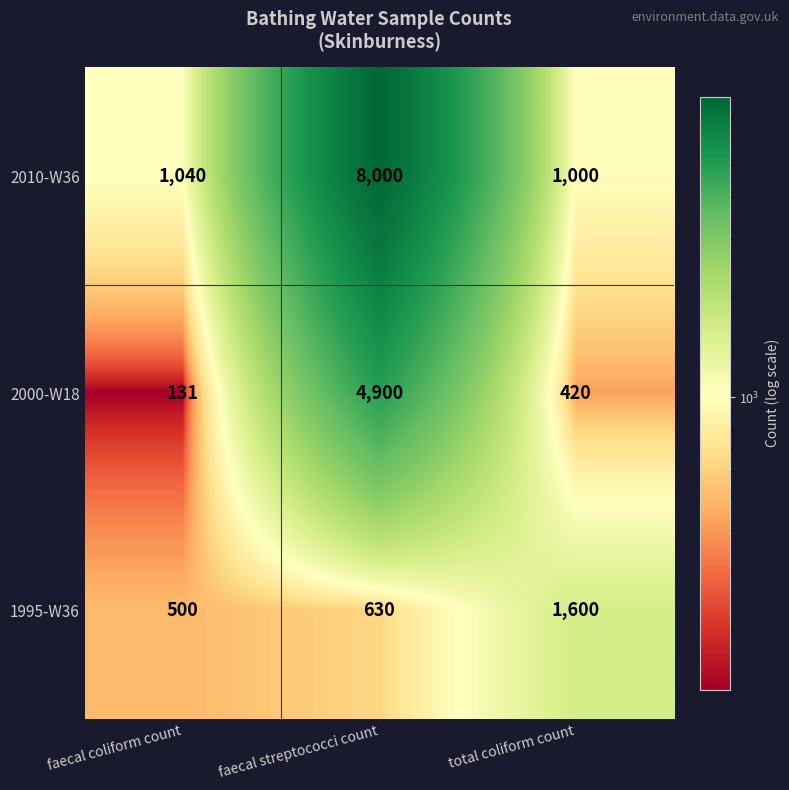

Which series has the largest total across all categories?

2010-W36